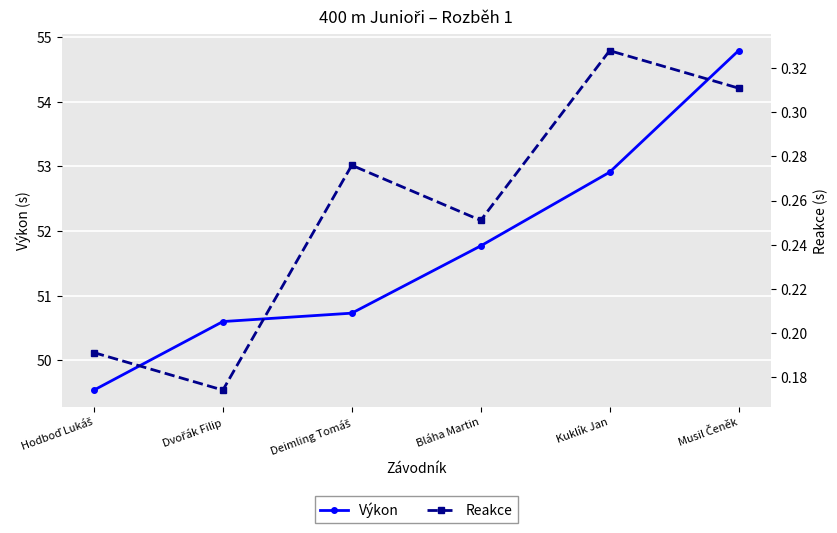

What are all the series names shown in the legend?

Výkon, Reakce